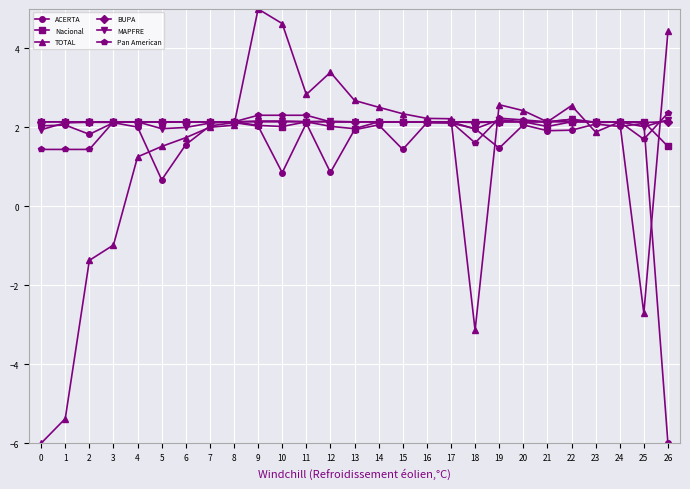

True or false: TOTAL has more than 0 interior local peaks.

True